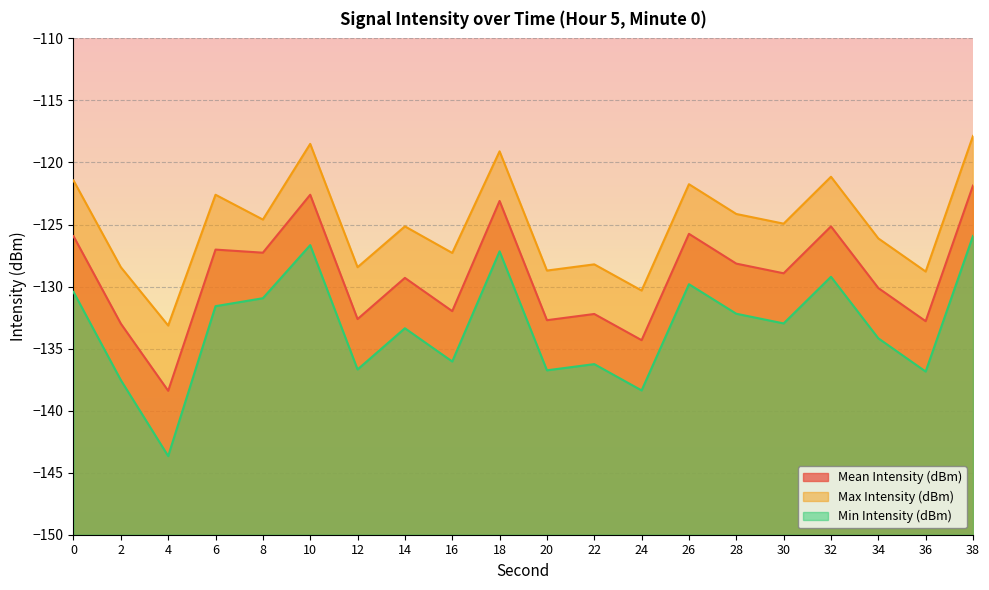

Which category has the highest value in the Max Intensity (dBm) series?

38